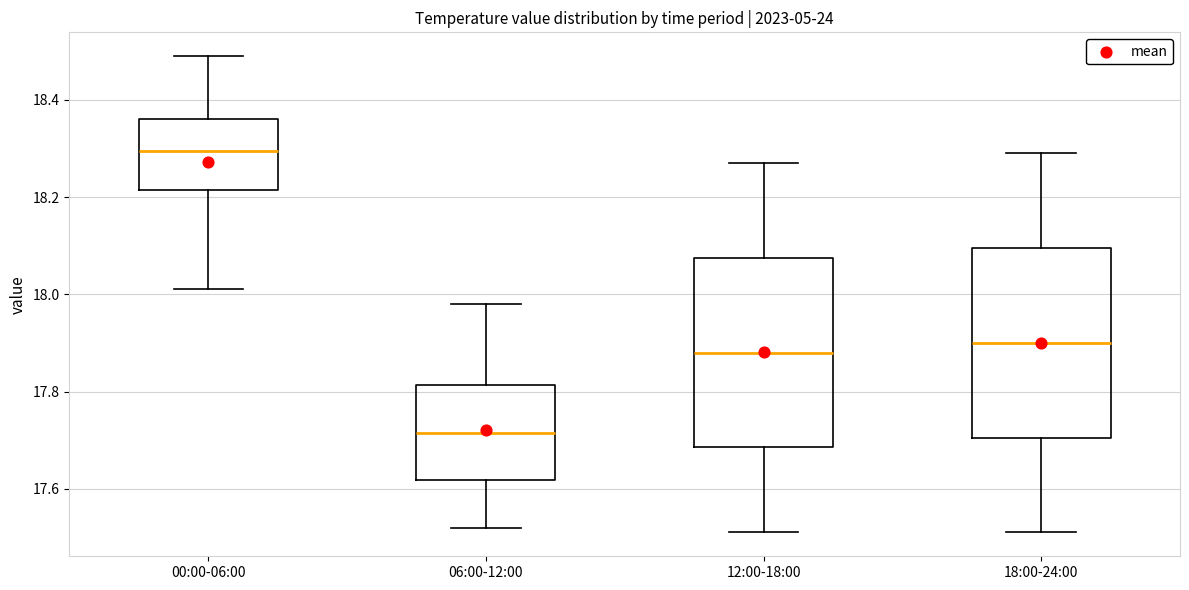

Where is the lower edge of the box for 06:00-12:00 on the y-axis? The values are not printed on the chart, so give them approximately, as read against the axis.

17.62